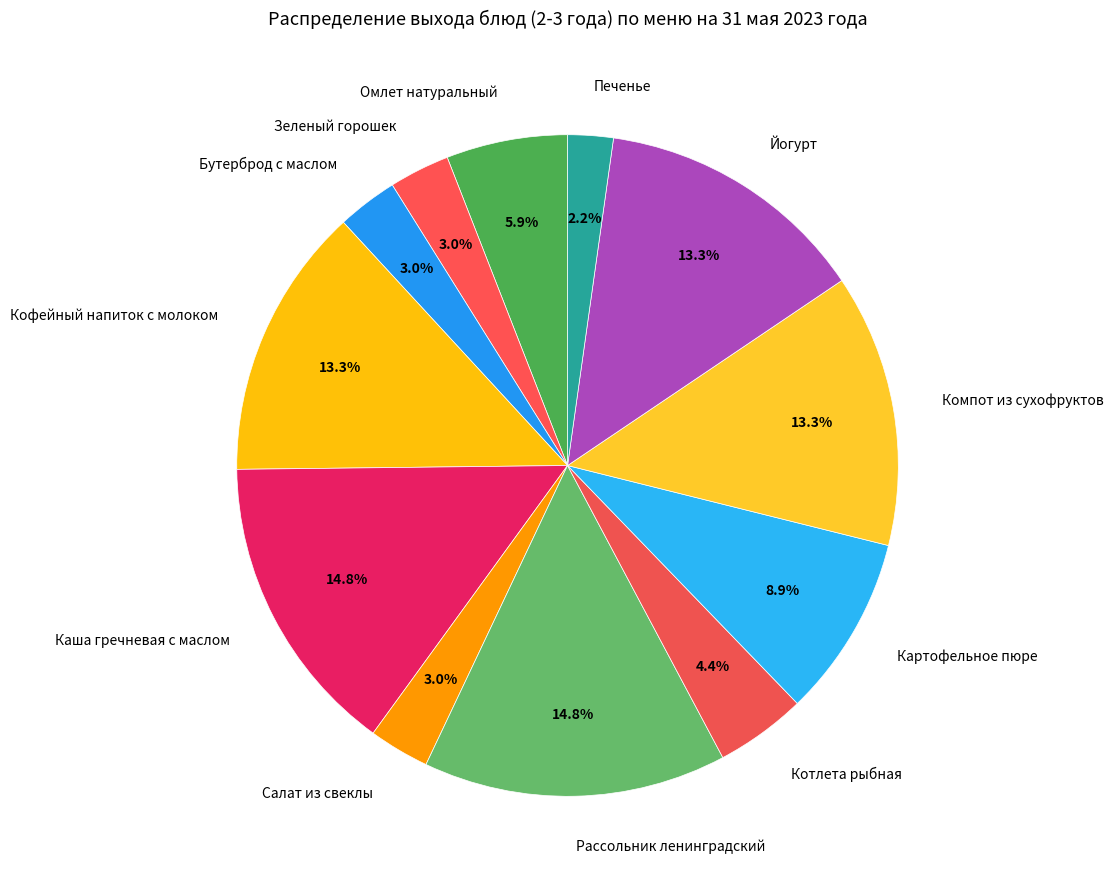

What is the ratio of the value at Картофельное пюре to the value at Бутерброд с маслом?

3.0